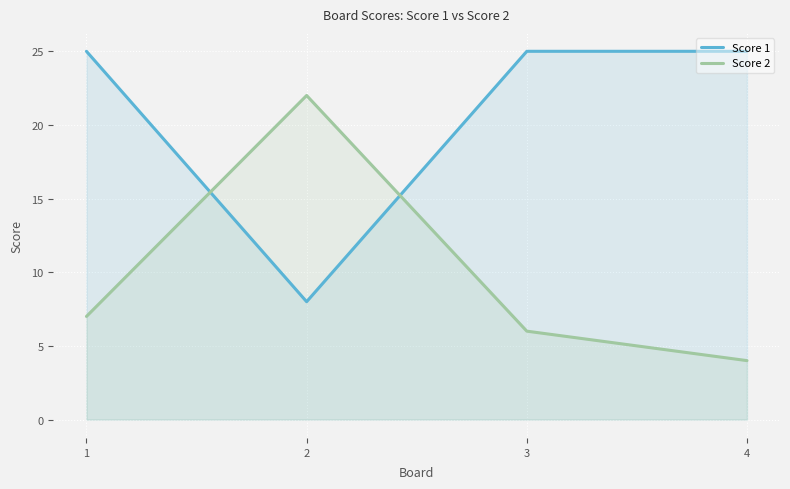

Reading left to right, list all the values displayed in this chart.

Score 1: 25	8	25	25
Score 2: 7	22	6	4